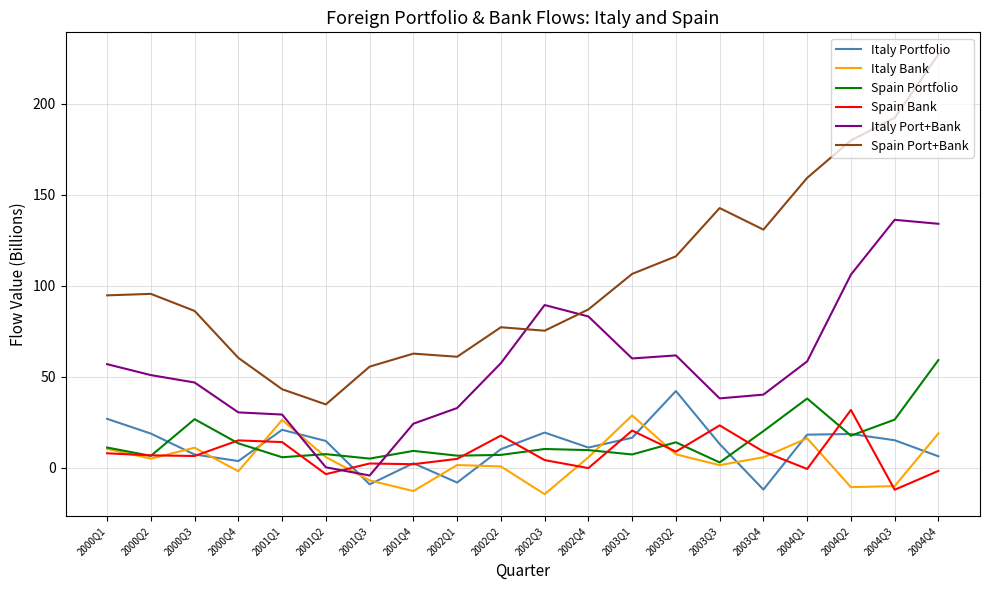

Between 2004Q2 and 2004Q3, which series saw the biggest shift?

Spain Bank